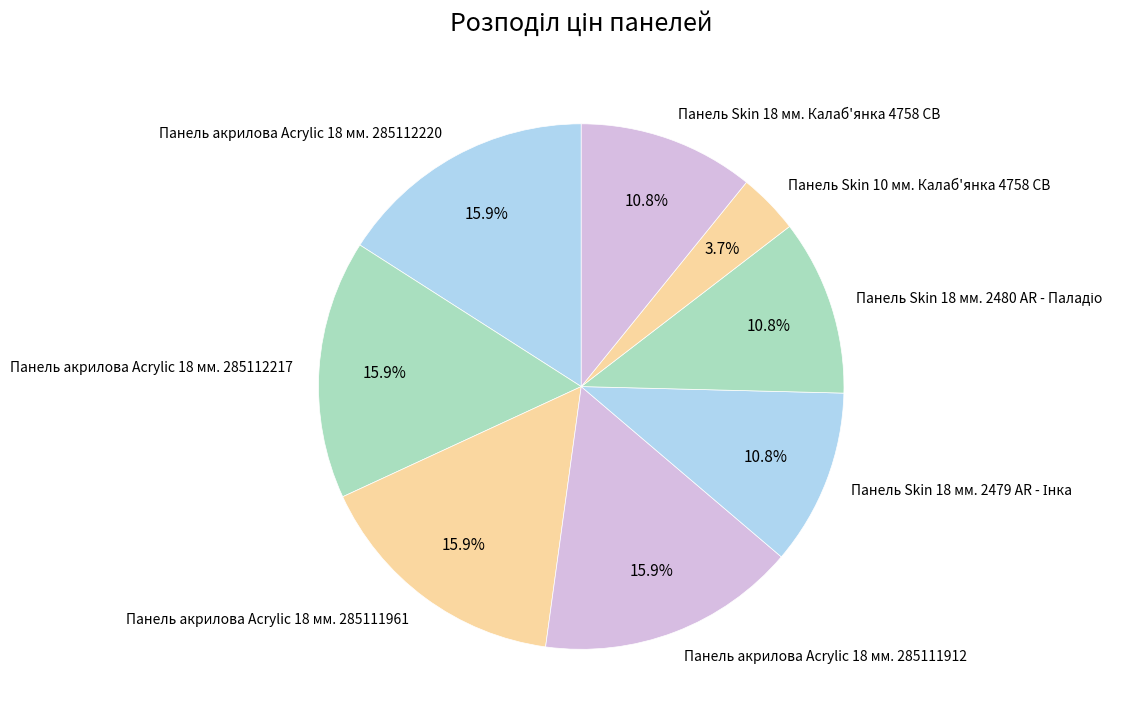

Is the sum of Панель акрилова Acrylic 18 мм. 285111912 and Панель акрилова Acrylic 18 мм. 285111961 greater than half?

No